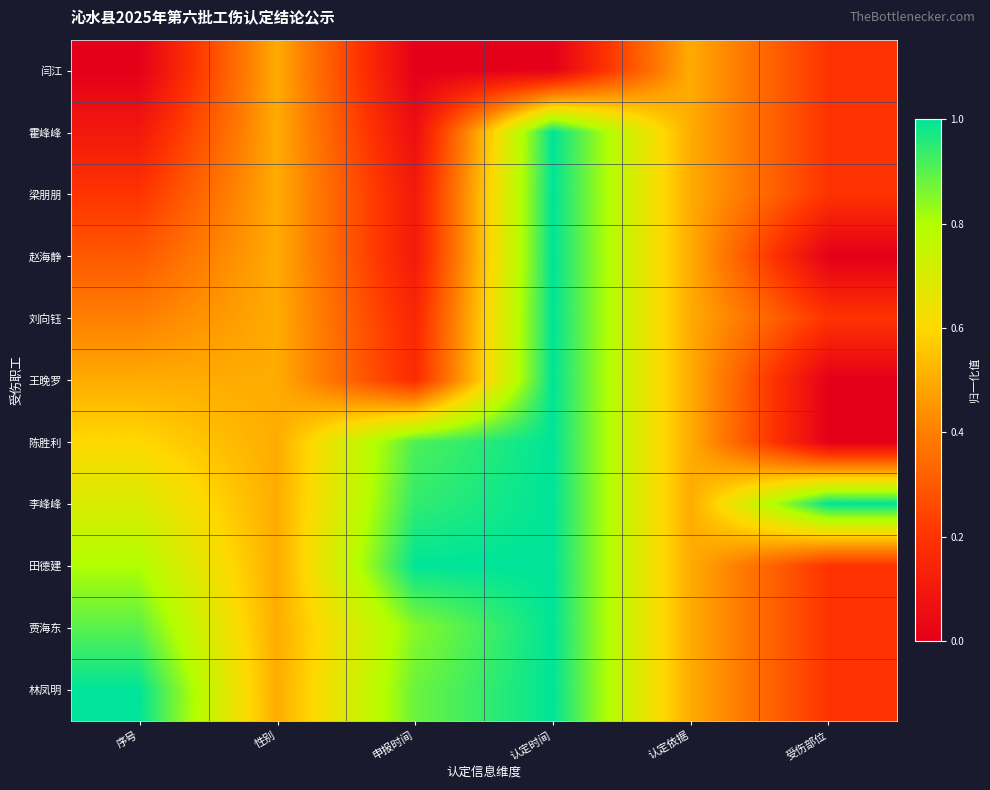

How many series are shown in this chart?

11